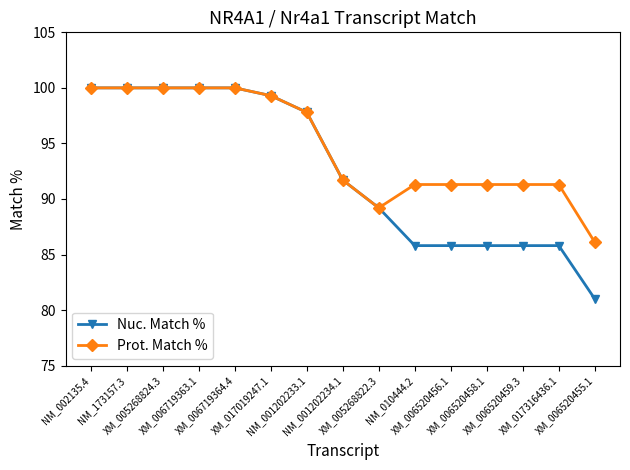

What is the maximum value shown in the chart?

100.0